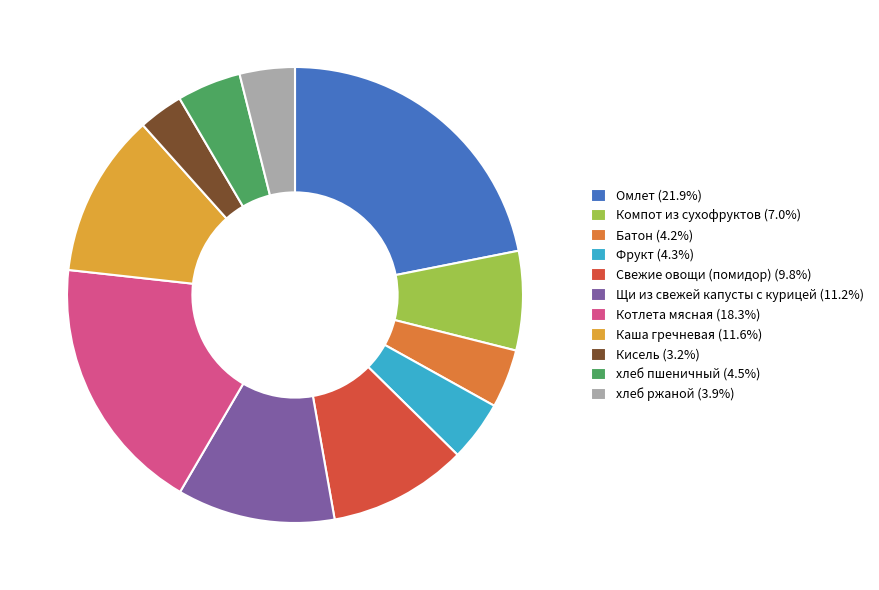

Which has a higher value, Батон or Омлет?

Омлет